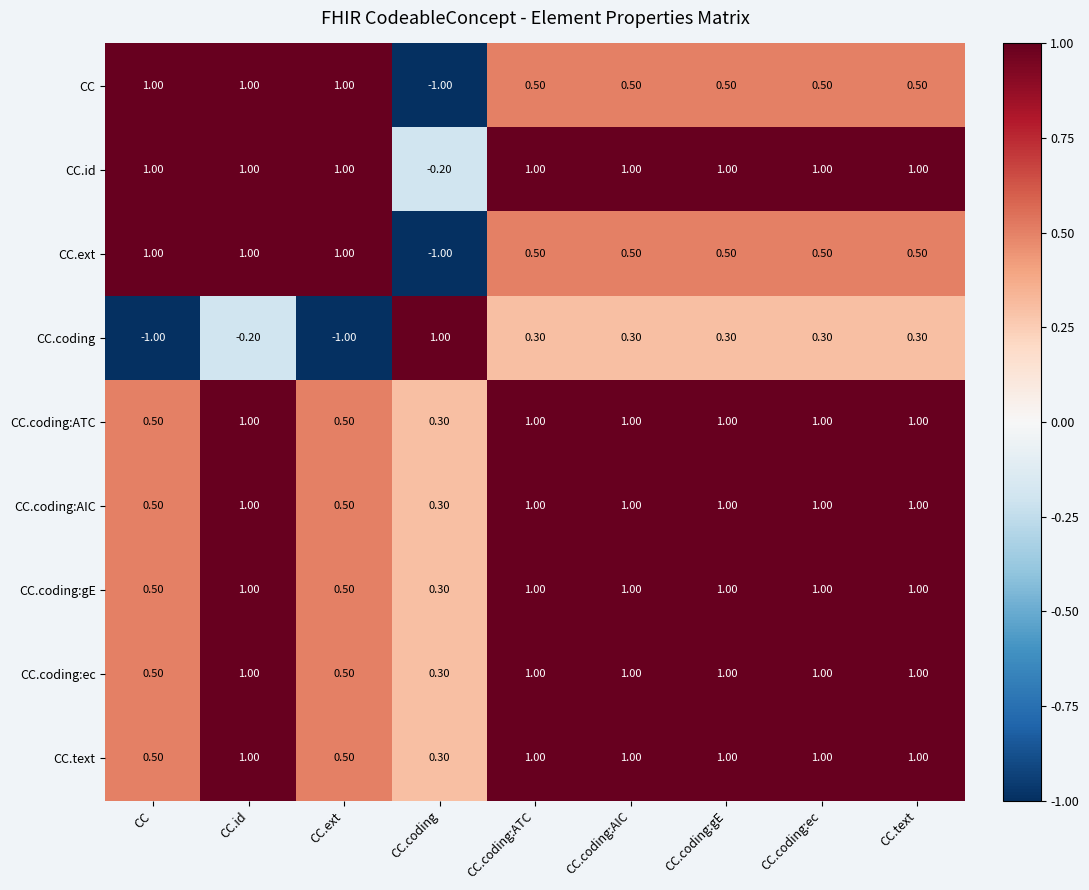

What is the average value of the CC.ext series?

0.5